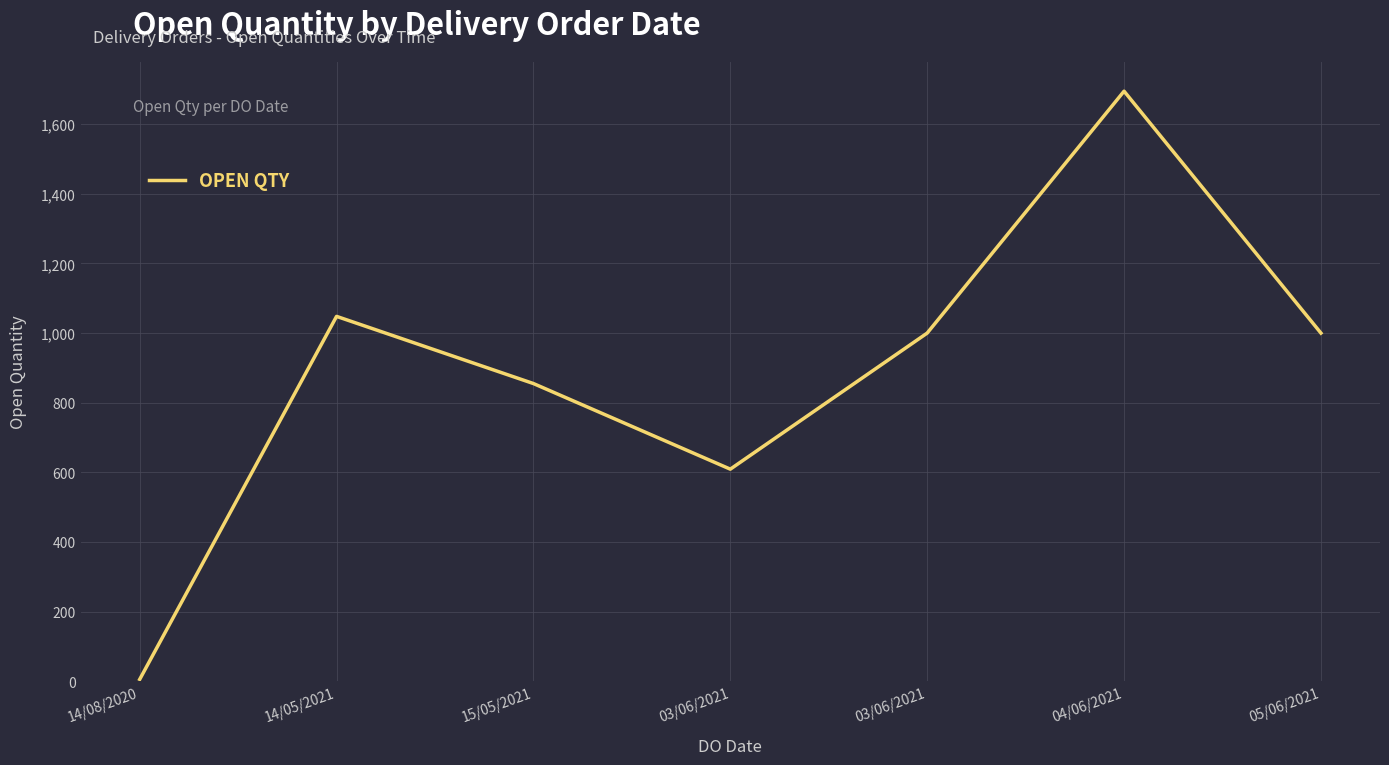

True or false: the data shows 1069 at 03/06/2021.

False